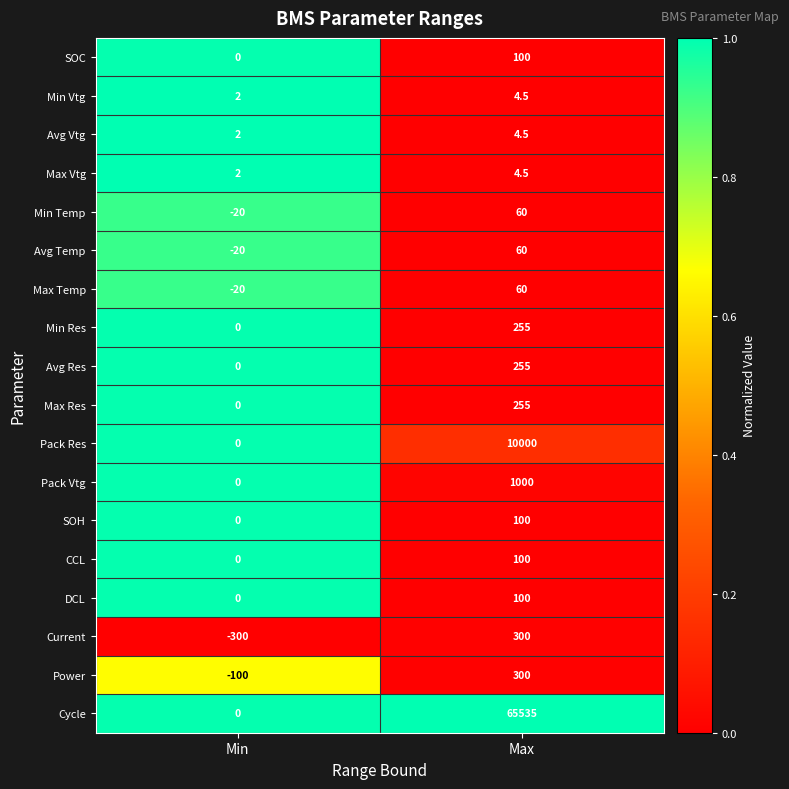

Which category has the lowest value in the SOH series?

Min